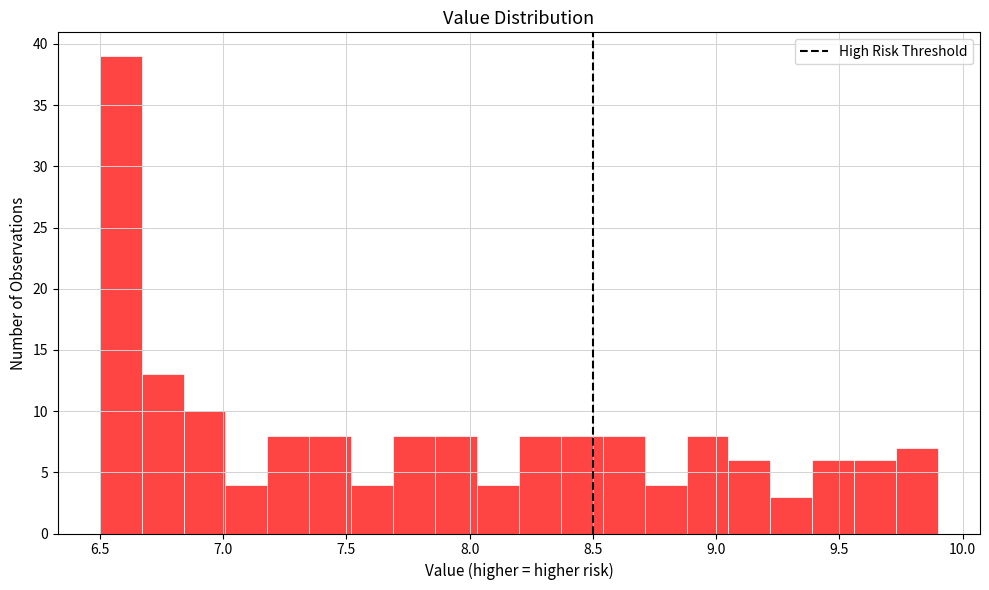

Around what value on the x-axis is the tallest bar? Give the approximate position of its centre, as read against the axis.

6.60